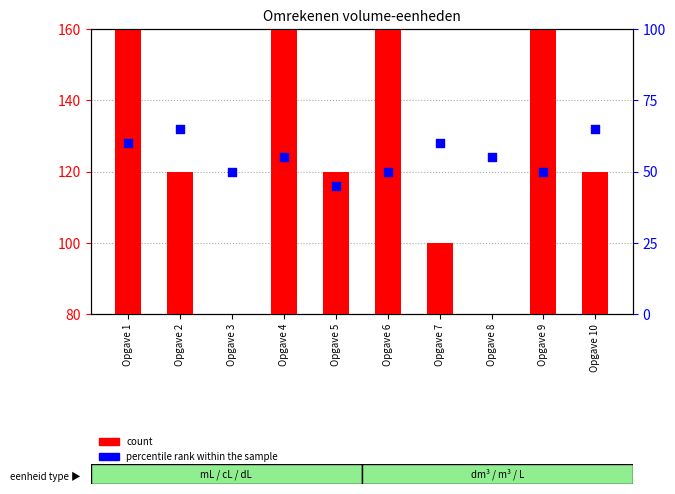

Which series has the largest total across all categories?

count